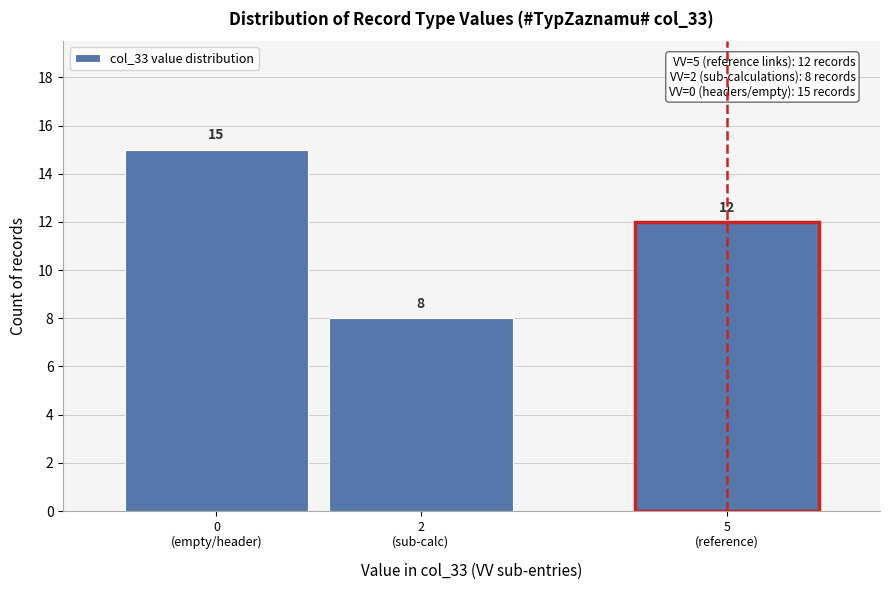

Reading left to right, transcribe all the data shown in this chart.

15	8	12